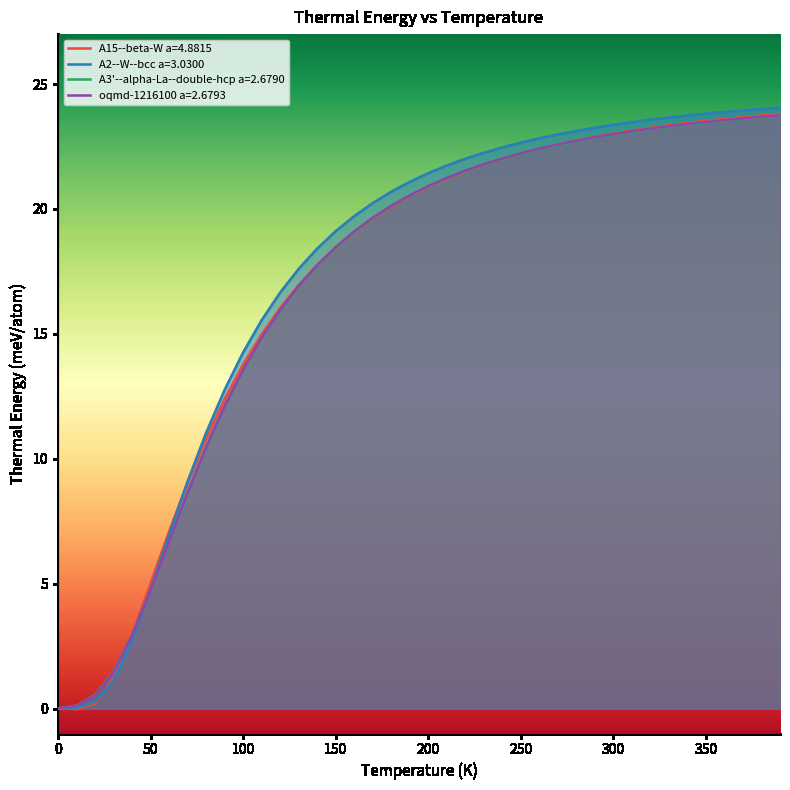

True or false: A2--W--bcc a=3.0300 has more than 0 points higher than both neighbors.

False